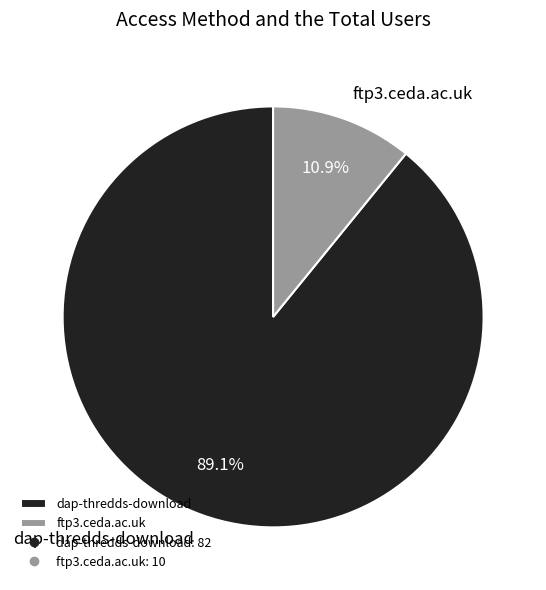

What is the majority slice?

dap-thredds-download